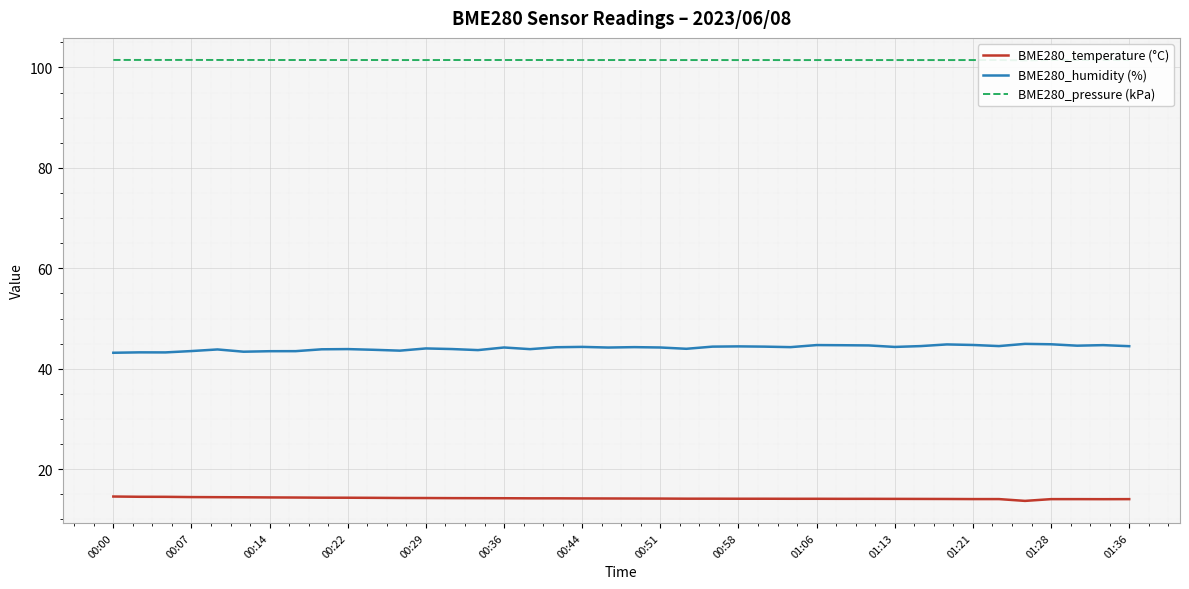

Count the BME280_pressure (kPa) values in the range 101 to 102.

40